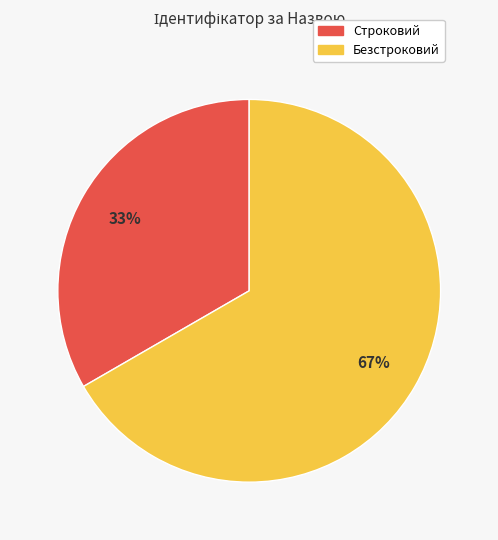

To the nearest percent, what percentage of the pie is Безстроковий?

67%